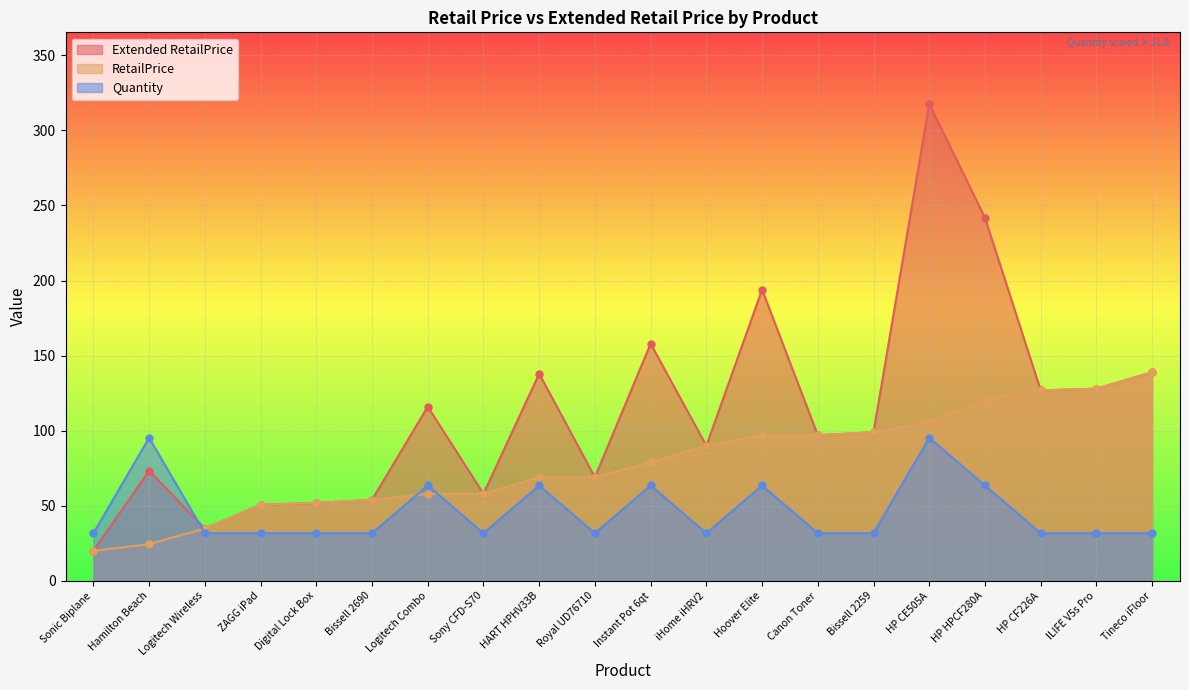

What is the average value of the Quantity series?

46.1